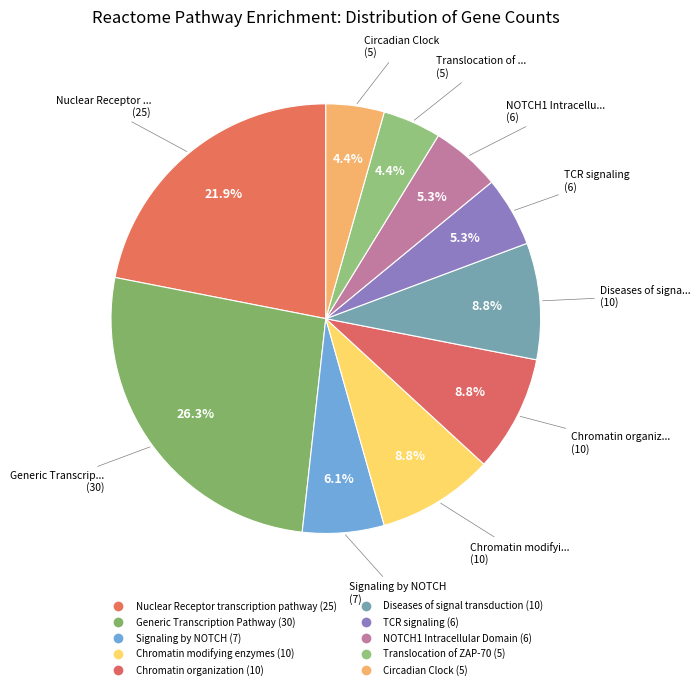

To the nearest percent, what is the combined percentage of Nuclear Receptor transcription pathway and Circadian Clock?

26%